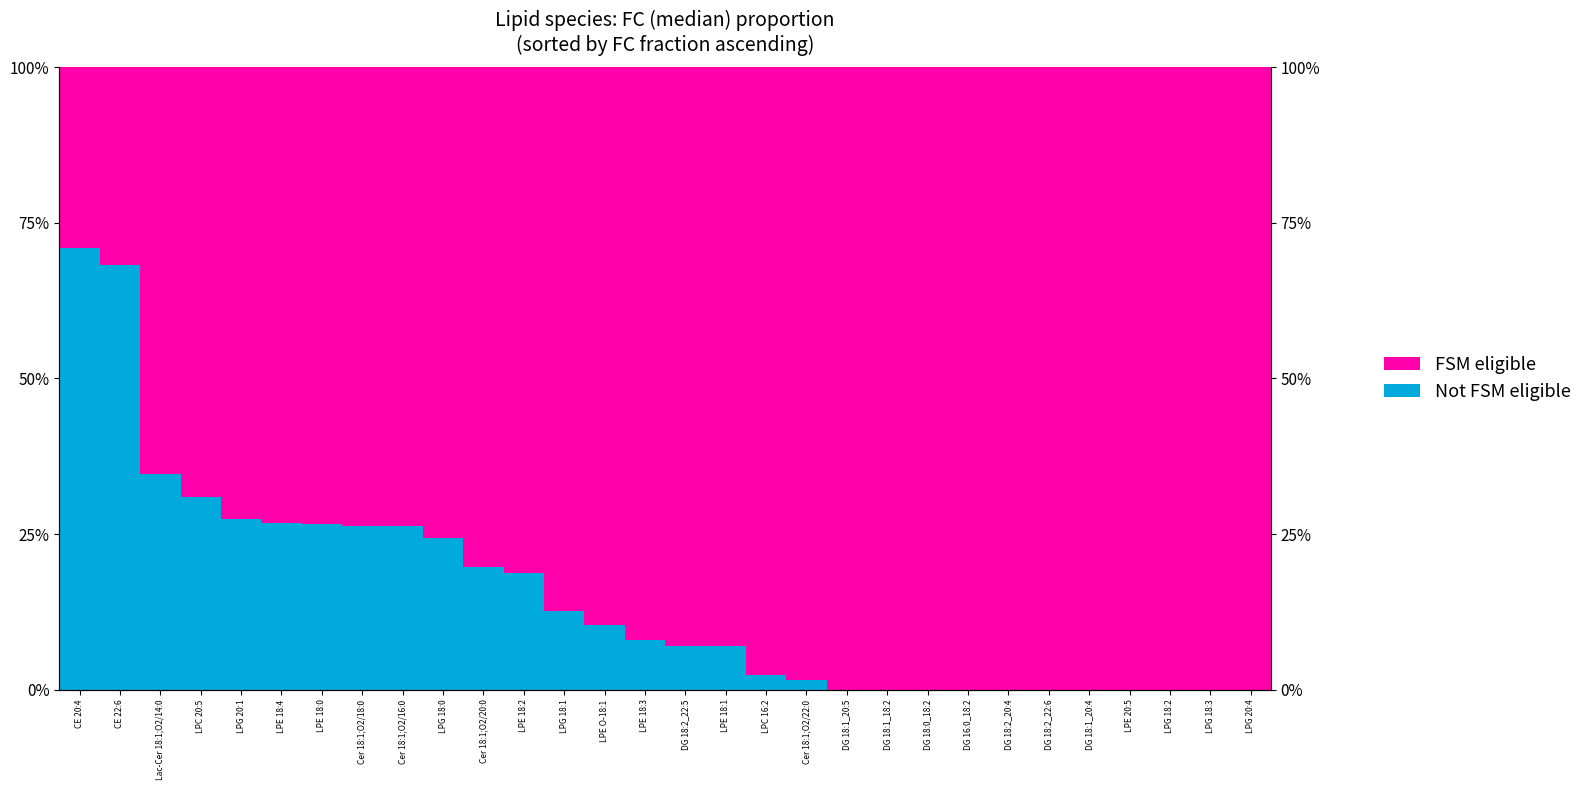

The Not FSM eligible series shows 68.2 at CE 22:6. True or false?

True